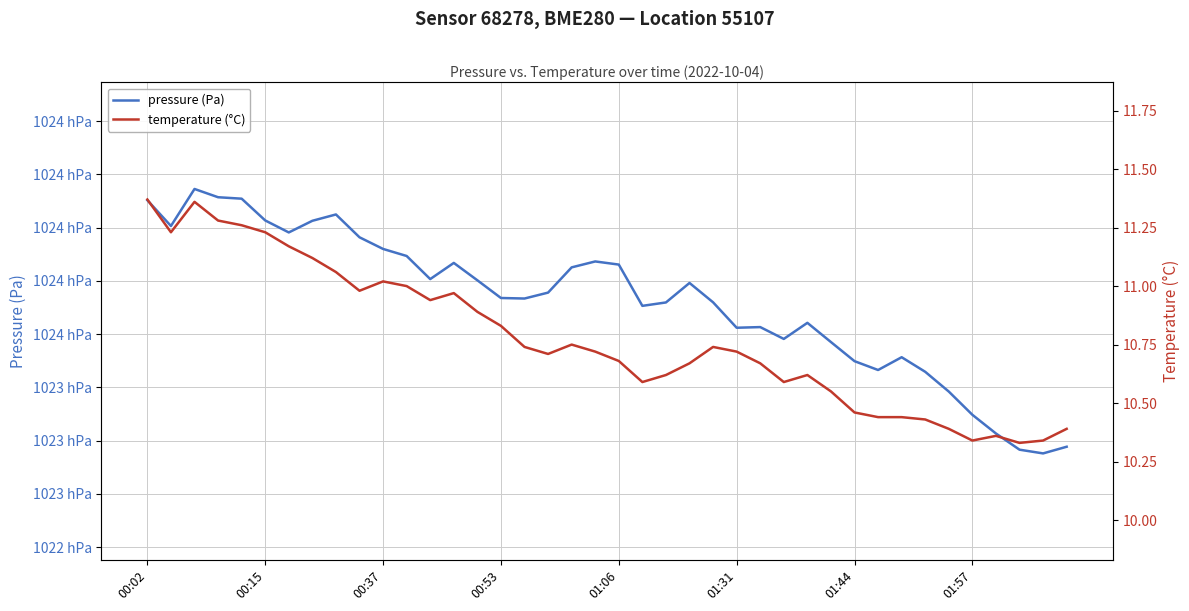

At how many categories does at least one series exceed 11072?

40